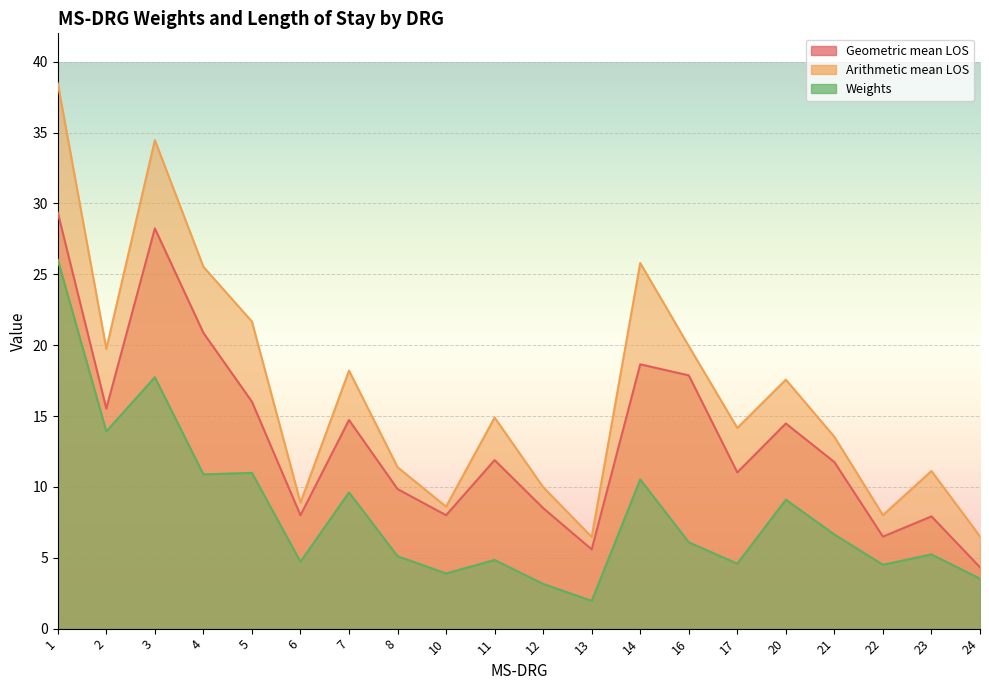

What is the value of the Geometric mean LOS point at the 7th from the left?

14.7